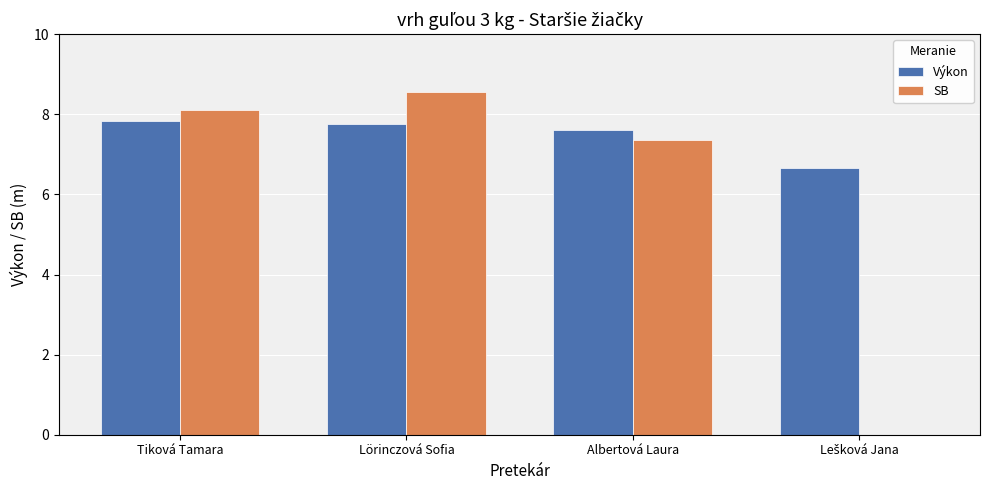

What value does the SB series have at Albertová Laura?

7.4